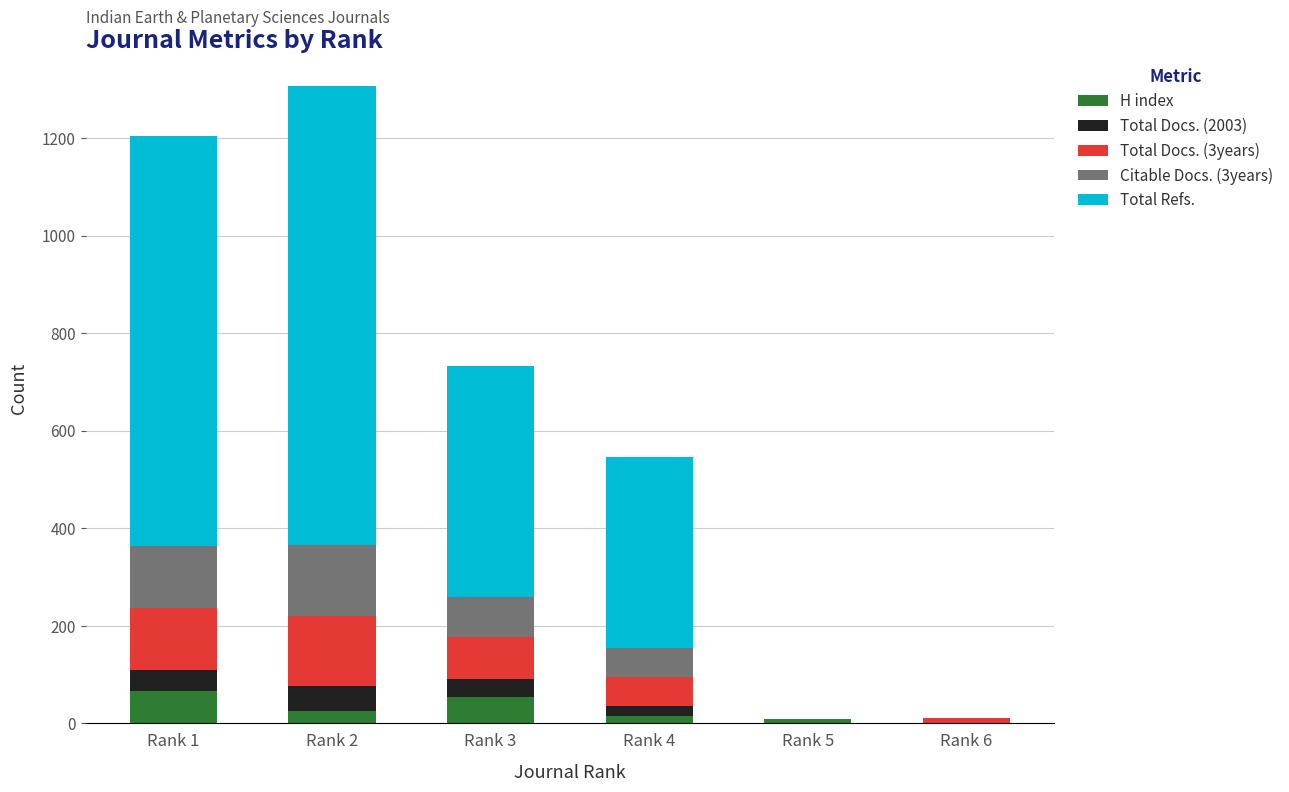

Reading right to left, what are the values for H index?

Rank 6=0	Rank 5=8	Rank 4=15	Rank 3=55	Rank 2=26	Rank 1=66